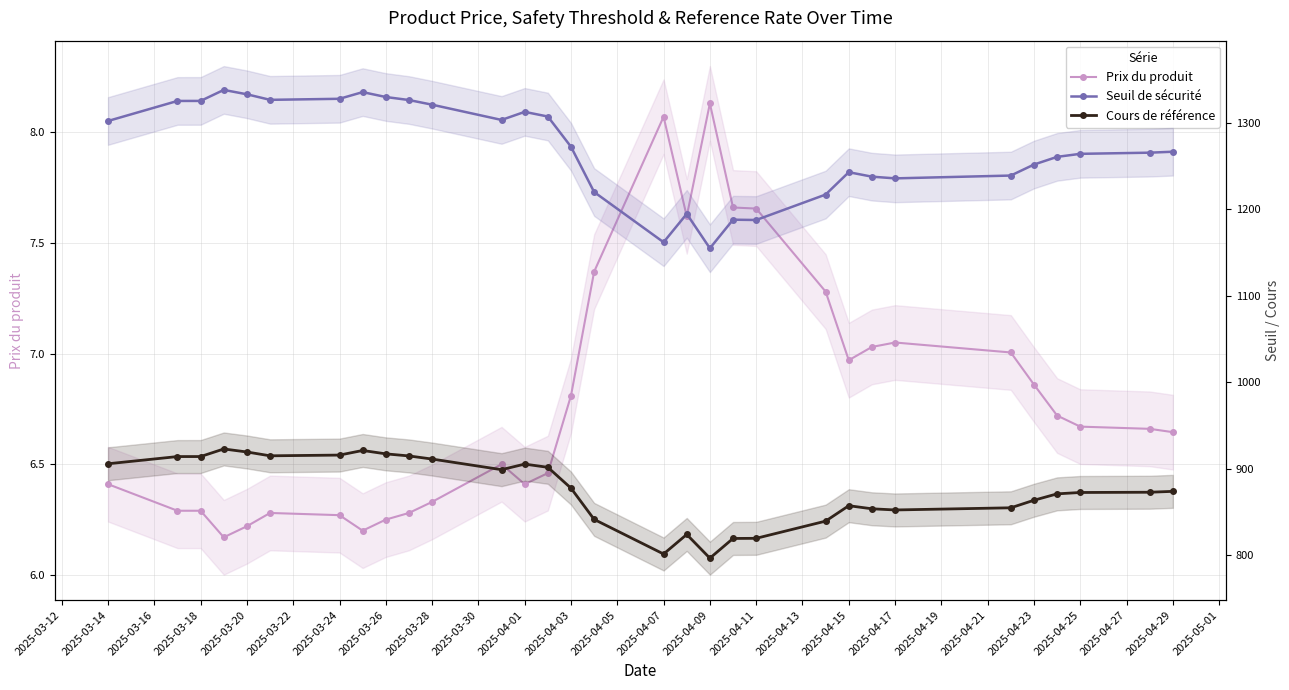

Does the chart have visible grid lines?

Yes